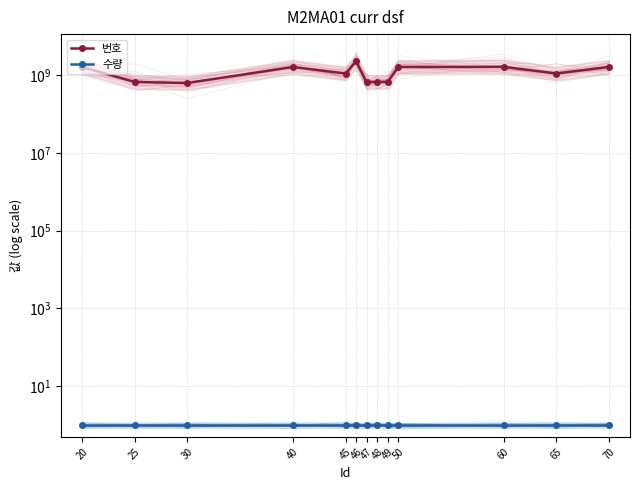

What are all the series names shown in the legend?

번호, 수량